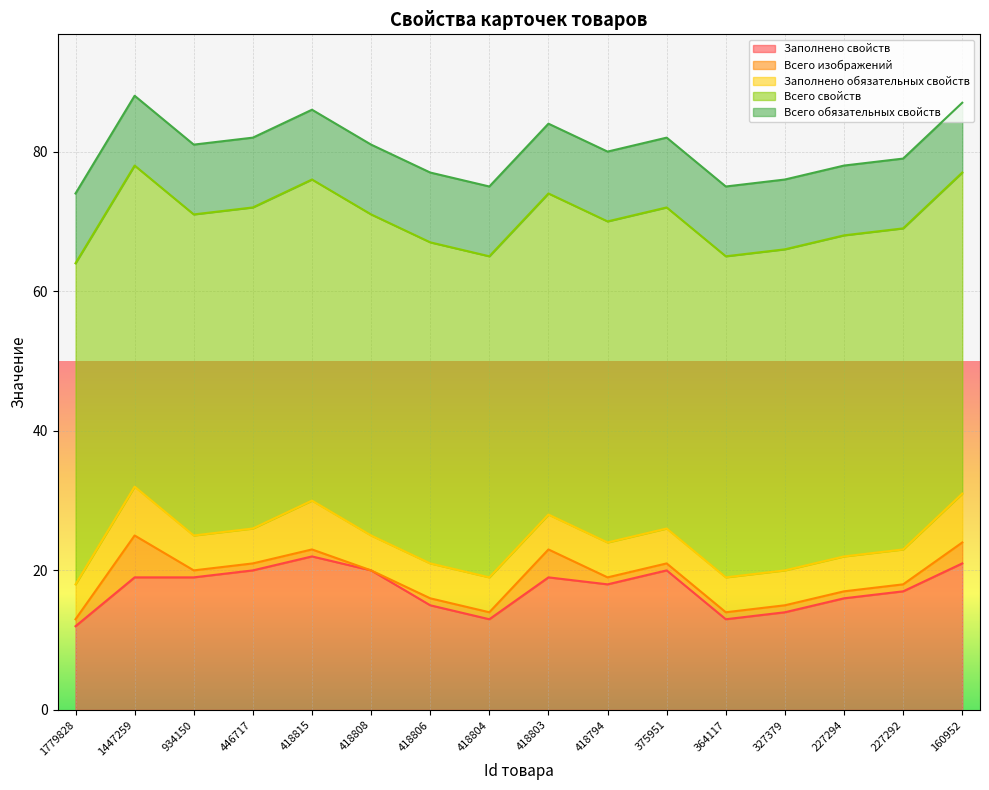

What is the value of the Заполнено свойств point at the 16th from the left?

21